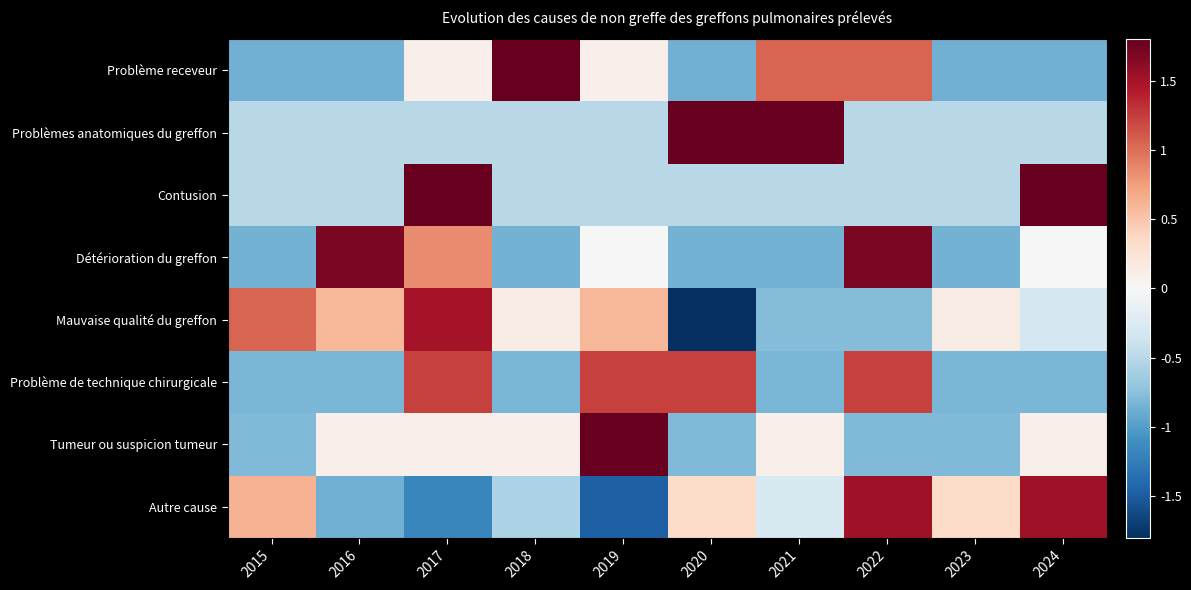

Reading left to right, list all the values displayed in this chart.

Problème receveur: 2015=-0.9	2016=-0.9	2017=0.1	2018=2.0	2019=0.1	2020=-0.9	2021=1.1	2022=1.1	2023=-0.9	2024=-0.9
Problèmes anatomiques du greffon: 2015=-0.5	2016=-0.5	2017=-0.5	2018=-0.5	2019=-0.5	2020=2.0	2021=2.0	2022=-0.5	2023=-0.5	2024=-0.5
Contusion: 2015=-0.5	2016=-0.5	2017=2.0	2018=-0.5	2019=-0.5	2020=-0.5	2021=-0.5	2022=-0.5	2023=-0.5	2024=2.0
Détérioration du greffon: 2015=-0.8	2016=1.7	2017=0.8	2018=-0.8	2019=0.0	2020=-0.8	2021=-0.8	2022=1.7	2023=-0.8	2024=0.0
Mauvaise qualité du greffon: 2015=1.0	2016=0.6	2017=1.5	2018=0.1	2019=0.6	2020=-2.1	2021=-0.8	2022=-0.8	2023=0.1	2024=-0.3
Problème de technique chirurgicale: 2015=-0.8	2016=-0.8	2017=1.2	2018=-0.8	2019=1.2	2020=1.2	2021=-0.8	2022=1.2	2023=-0.8	2024=-0.8
Tumeur ou suspicion tumeur: 2015=-0.8	2016=0.1	2017=0.1	2018=0.1	2019=2.7	2020=-0.8	2021=0.1	2022=-0.8	2023=-0.8	2024=0.1
Autre cause: 2015=0.6	2016=-0.9	2017=-1.2	2018=-0.6	2019=-1.5	2020=0.3	2021=-0.3	2022=1.5	2023=0.3	2024=1.5